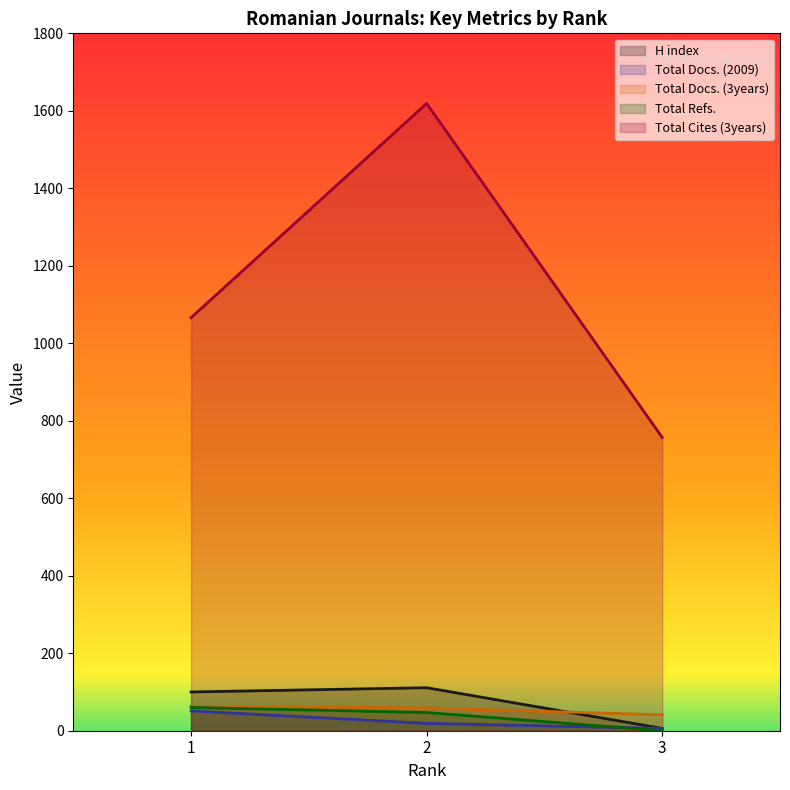

True or false: Total Docs. (2009) has a value of 4 at 3.

False